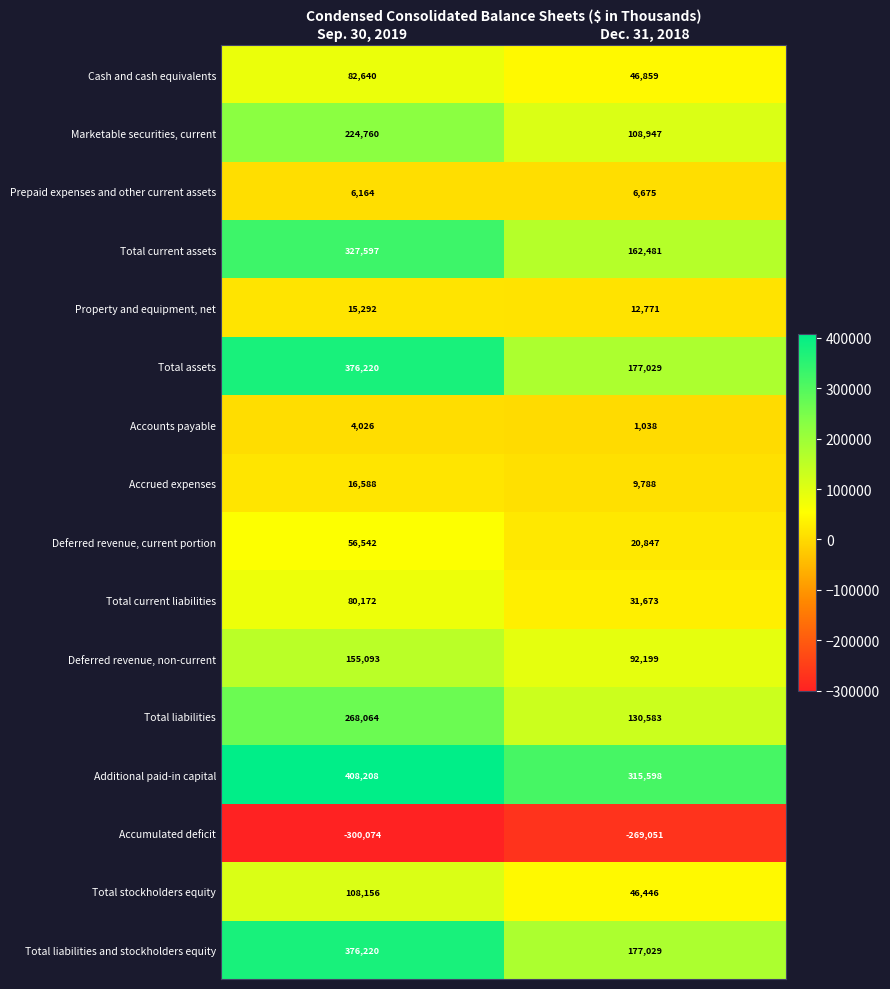

What is the sum of the Marketable securities, current values at Dec. 31, 2018 and Sep. 30, 2019?

333707